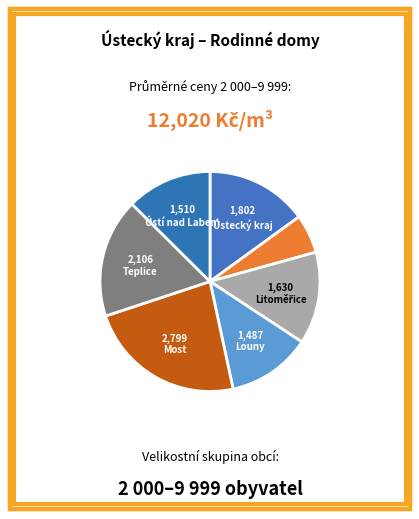

How many segments does this pie chart have?

7